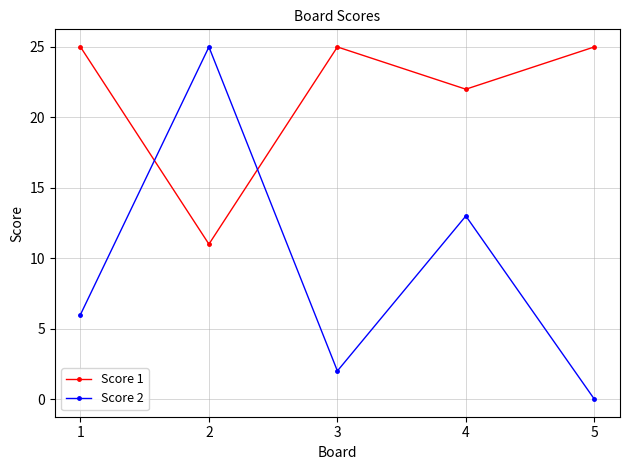

Which series has the largest total across all categories?

Score 1